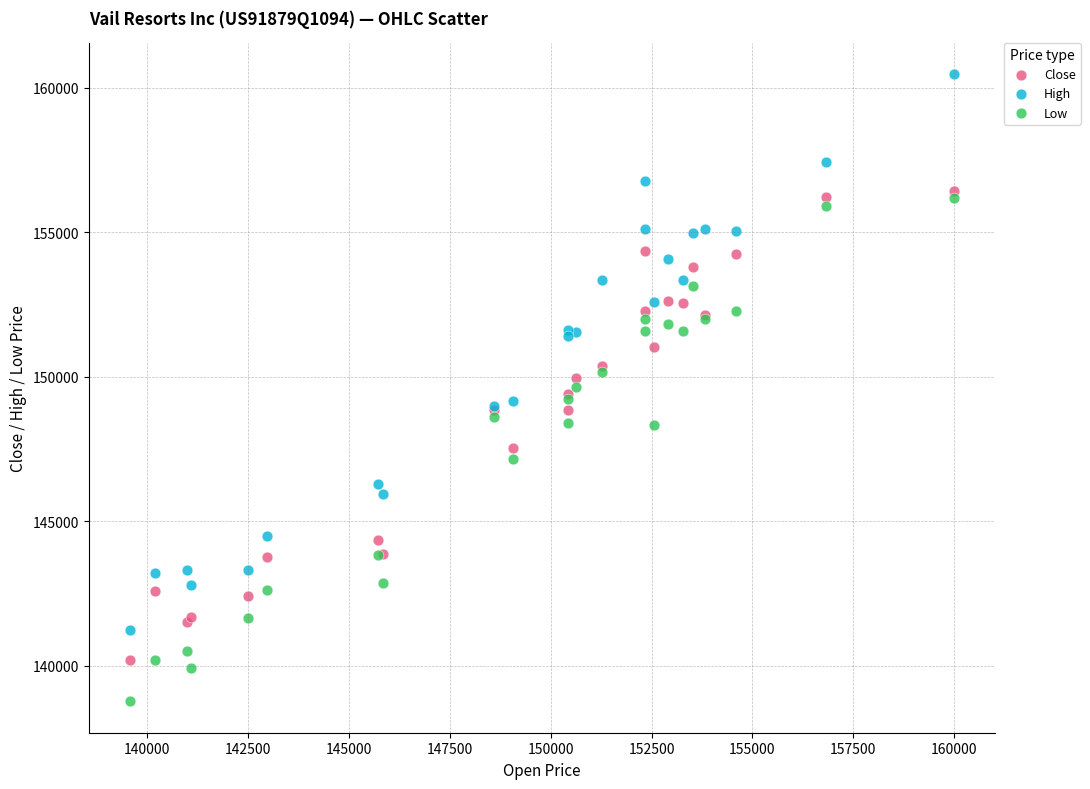

Which series contains the highest Y value?

High